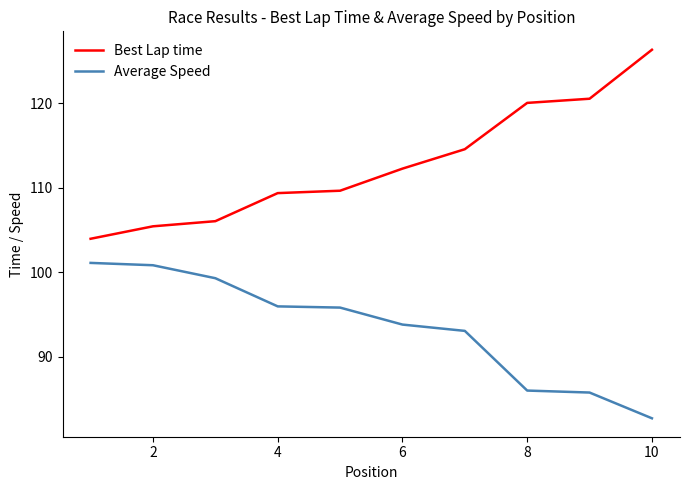

Which series has the largest total across all categories?

Best Lap time